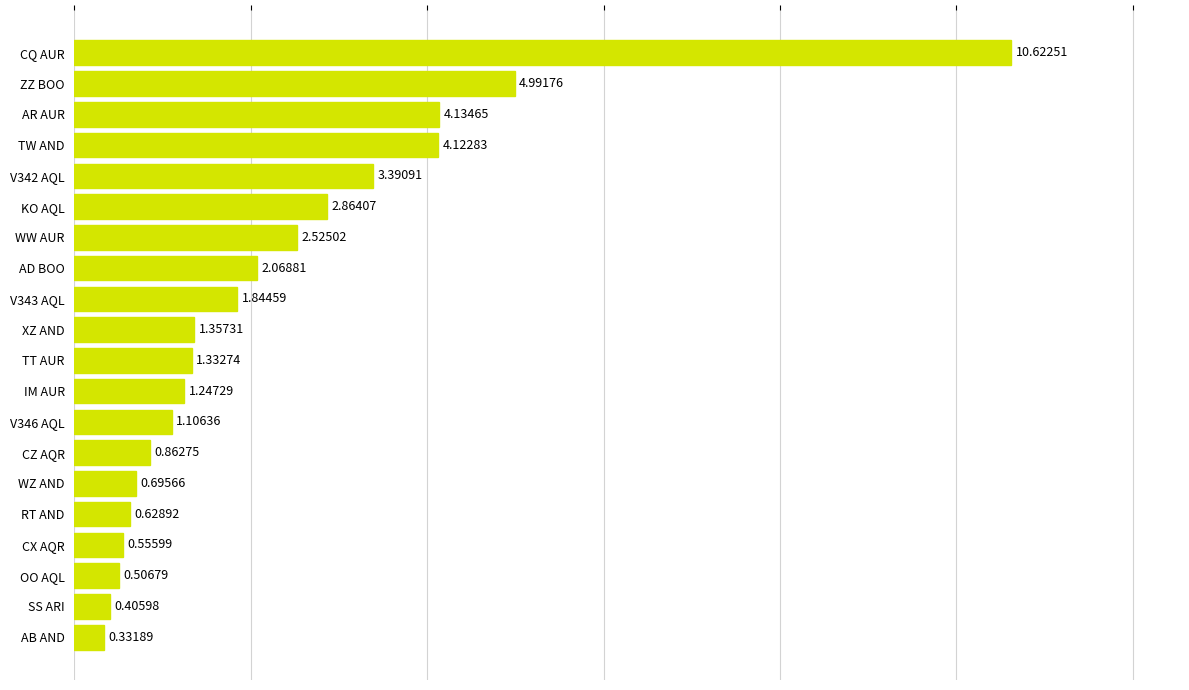

What is the change in value from WW AUR to AD BOO?

-0.5